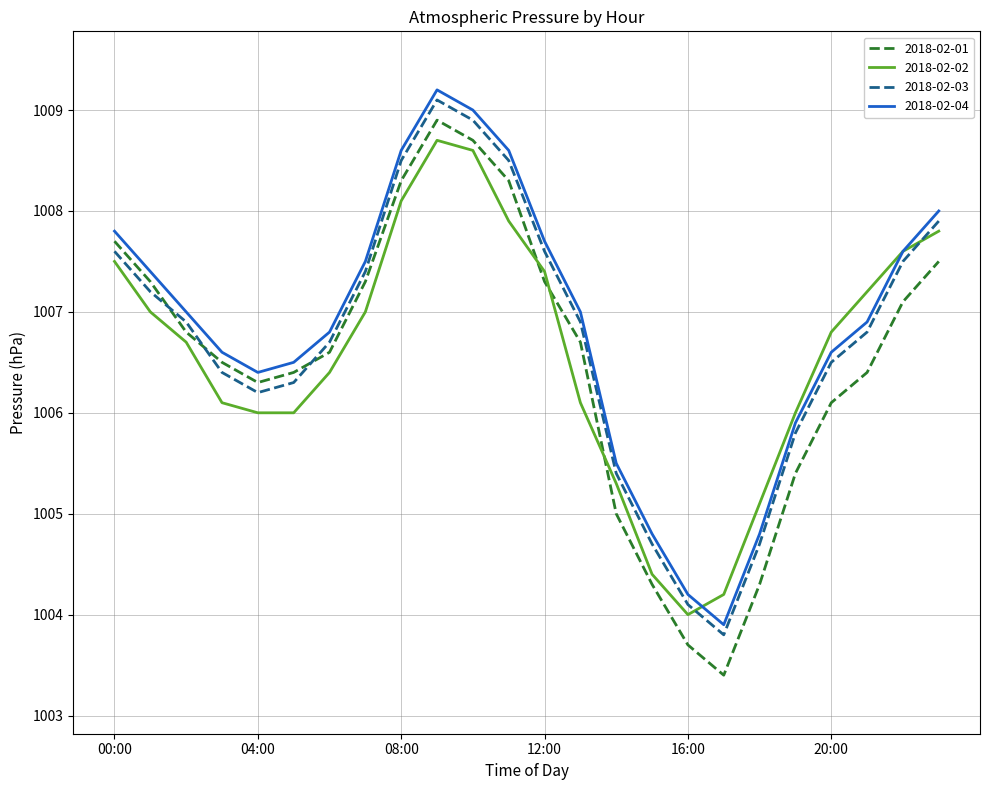

True or false: 2018-02-01 and 2018-02-04 intersect in this chart.

False